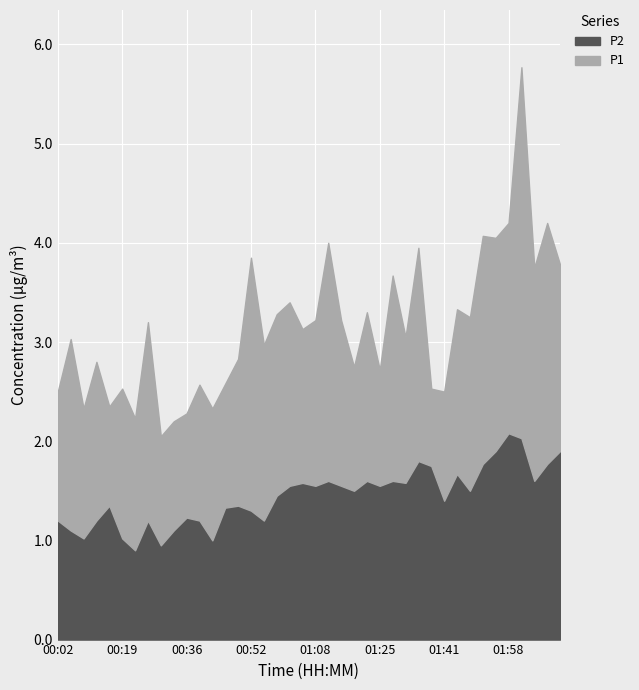

Count the number of categories in the chart.

40